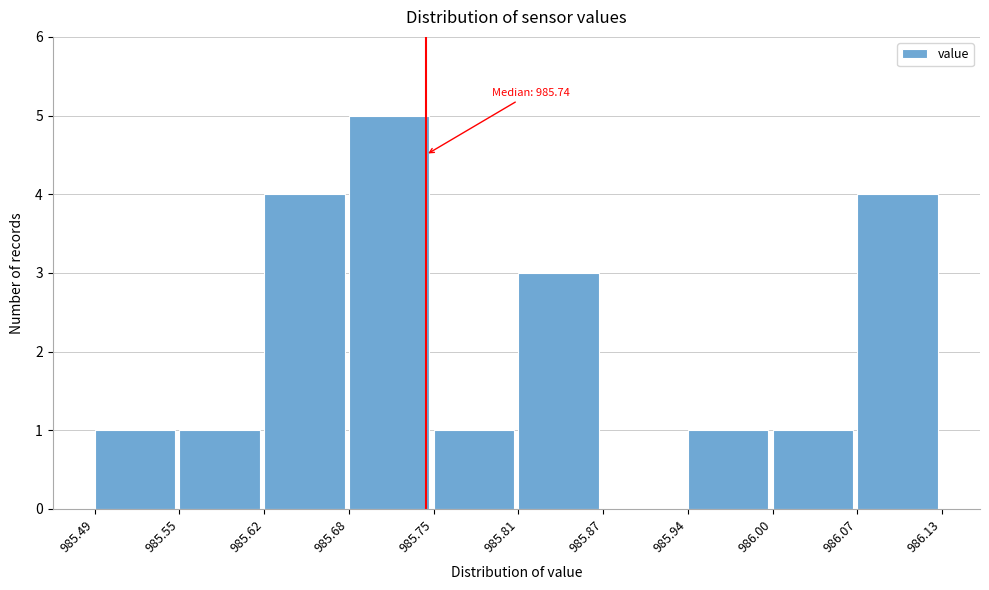

Over which range of the x-axis is the bar tallest?

985.68 to 985.75